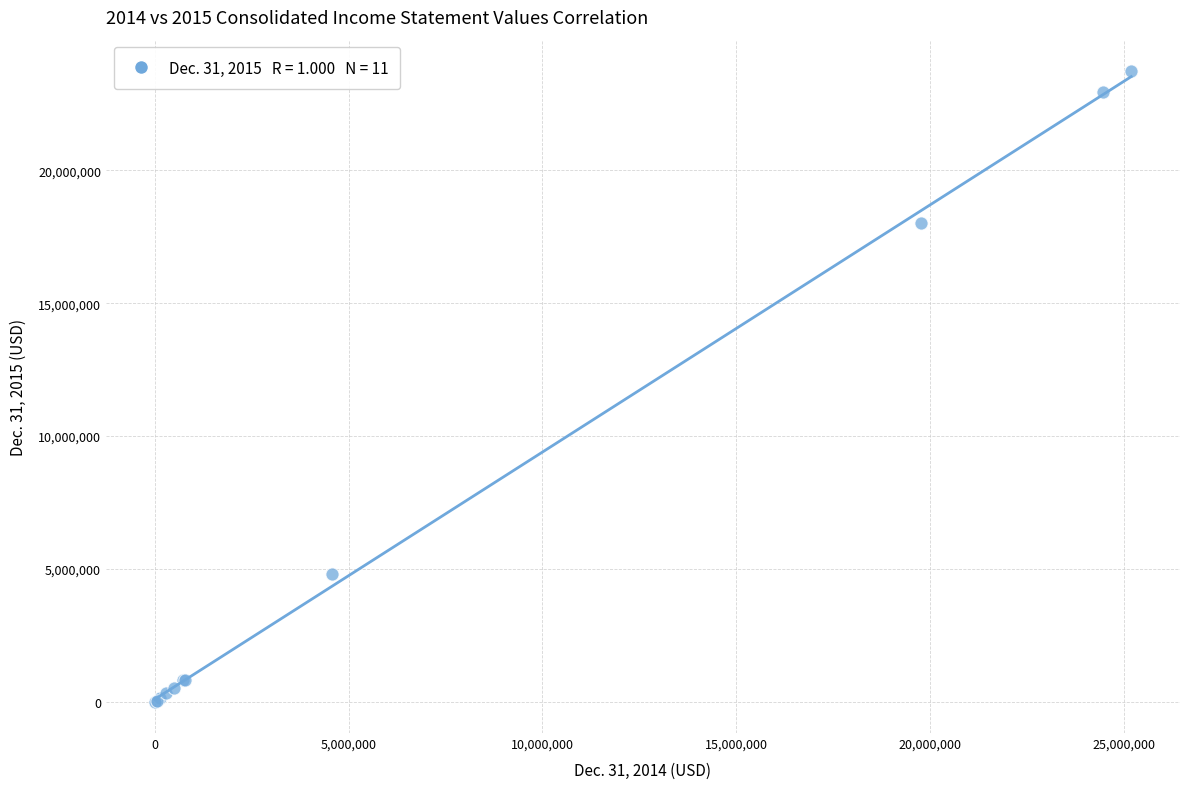

What Y value in the scatter plot is closest to 11867220?

18005311